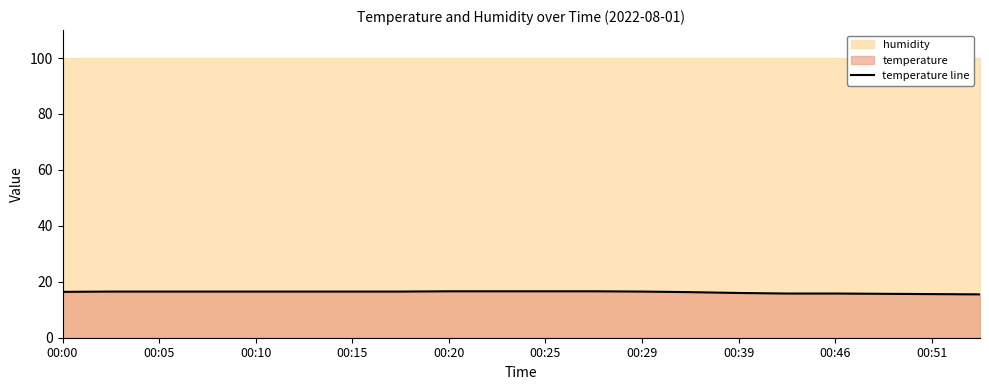

The value of temperature line at 00:15 is 16.5. True or false?

True